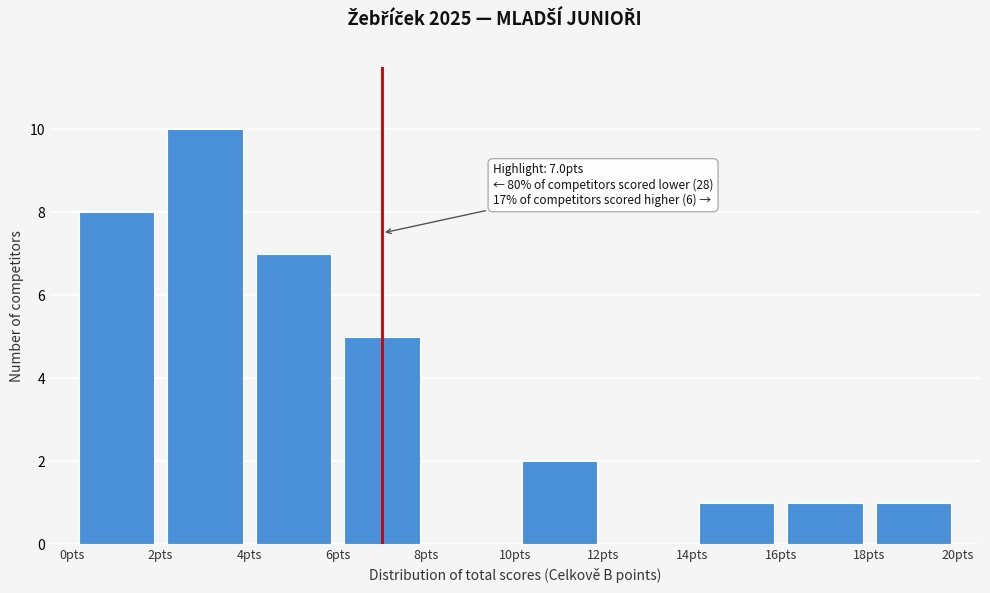

Over which range of the x-axis is the bar tallest?

2 to 4